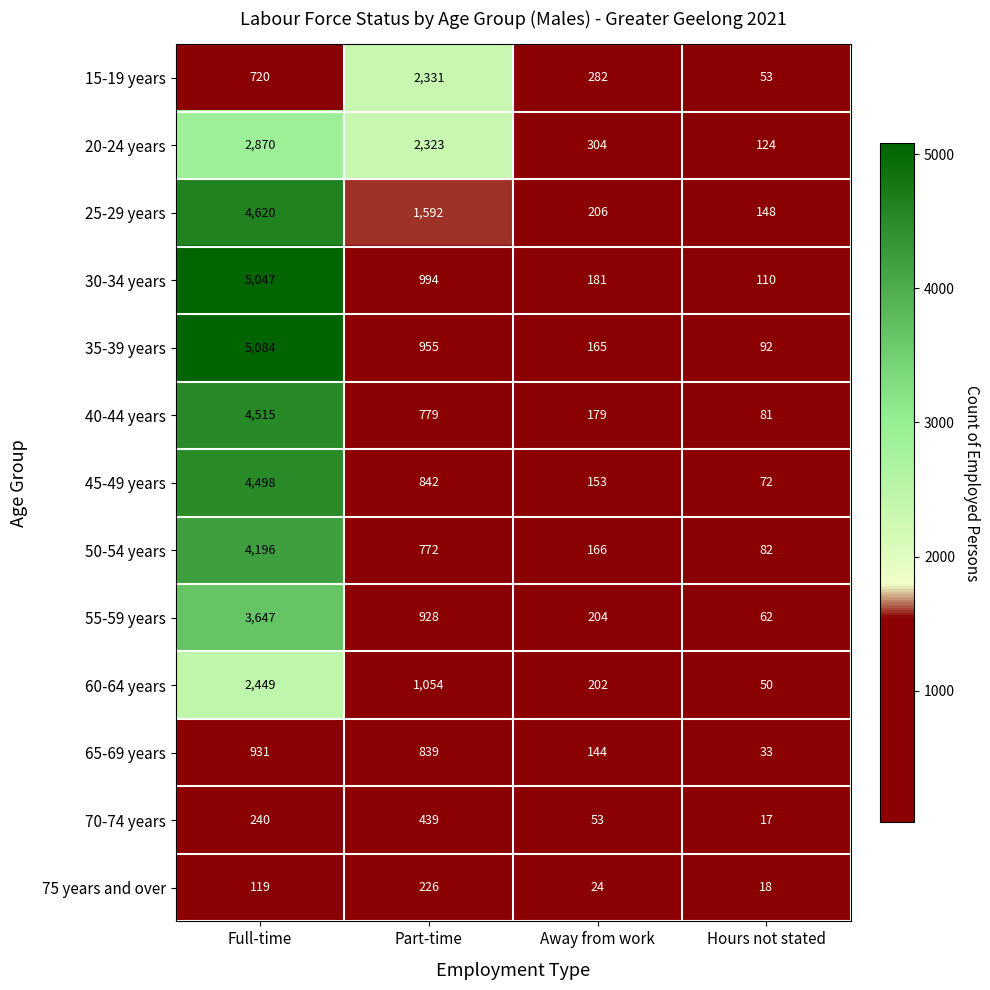

What is the greatest value displayed?

5084